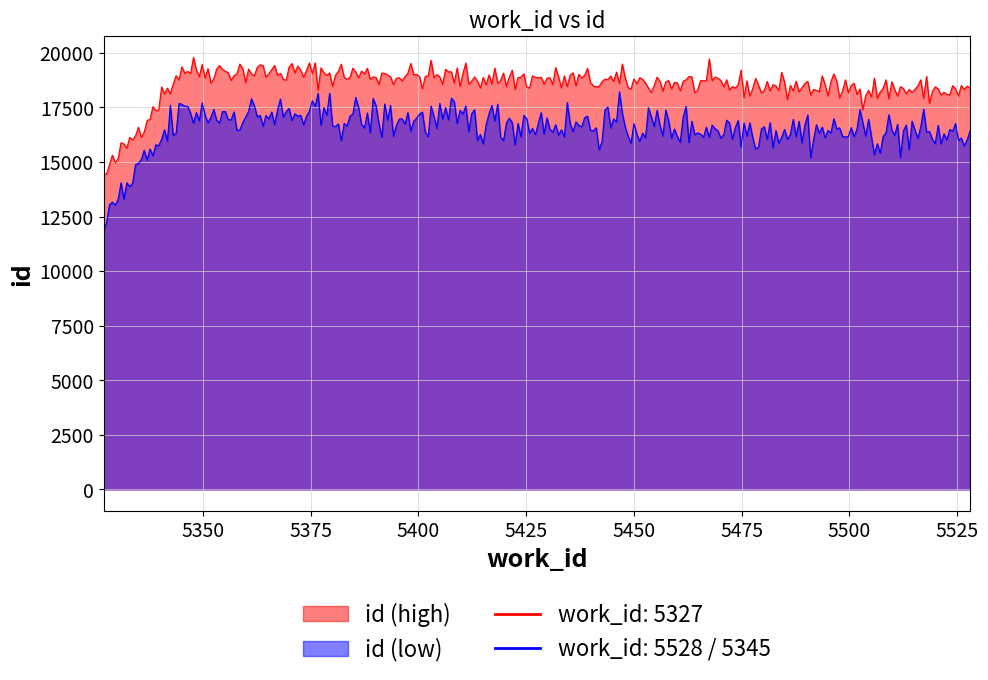

Which series has the largest total across all categories?

id (high)